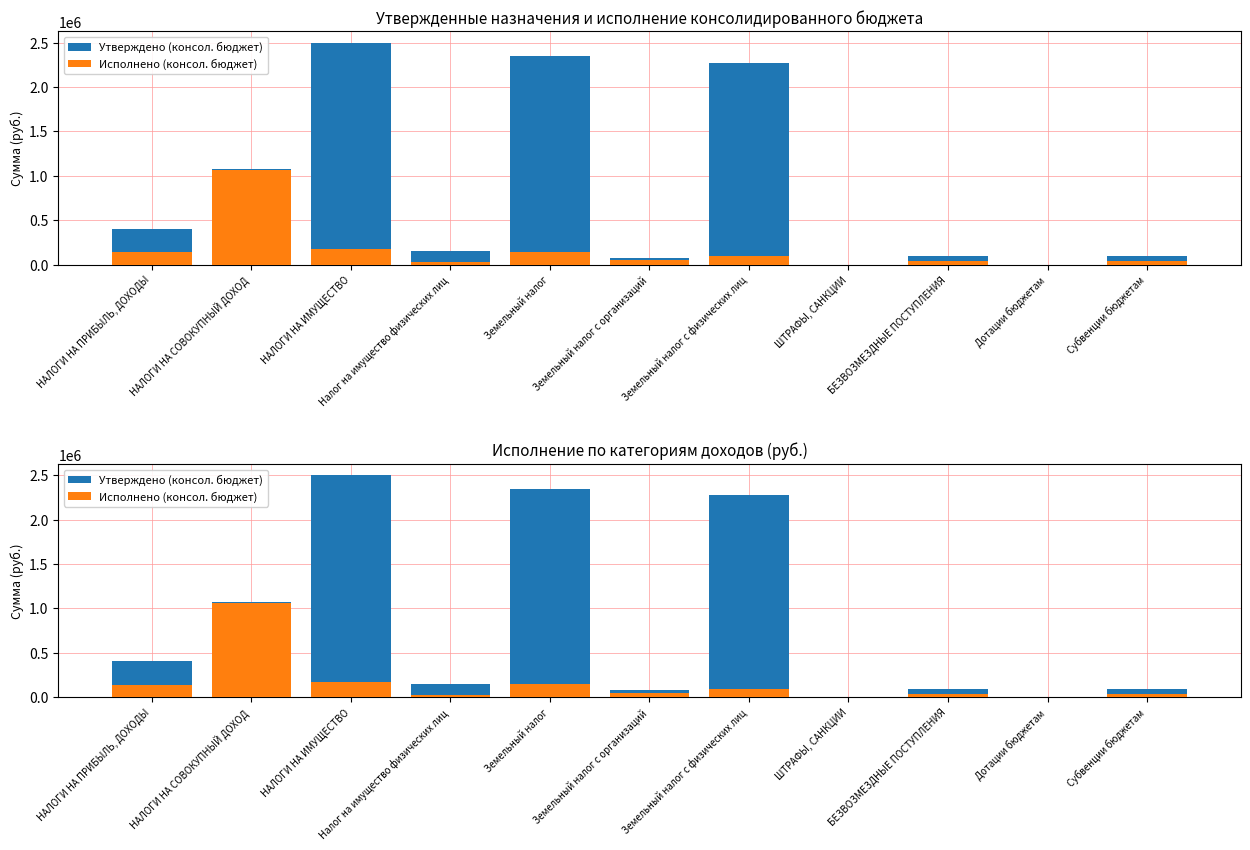

Rank the series by their average value, from highest to lowest.

Утверждено (консол. бюджет), Исполнено (консол. бюджет)